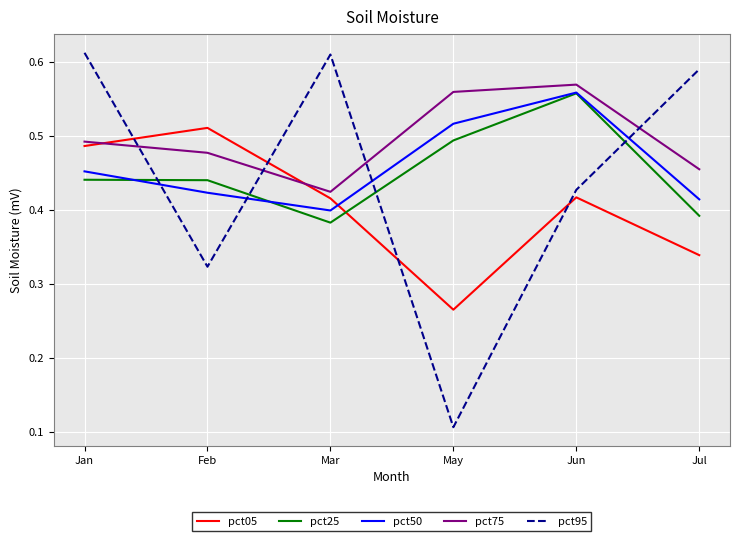

What position from the right is Mar?

4